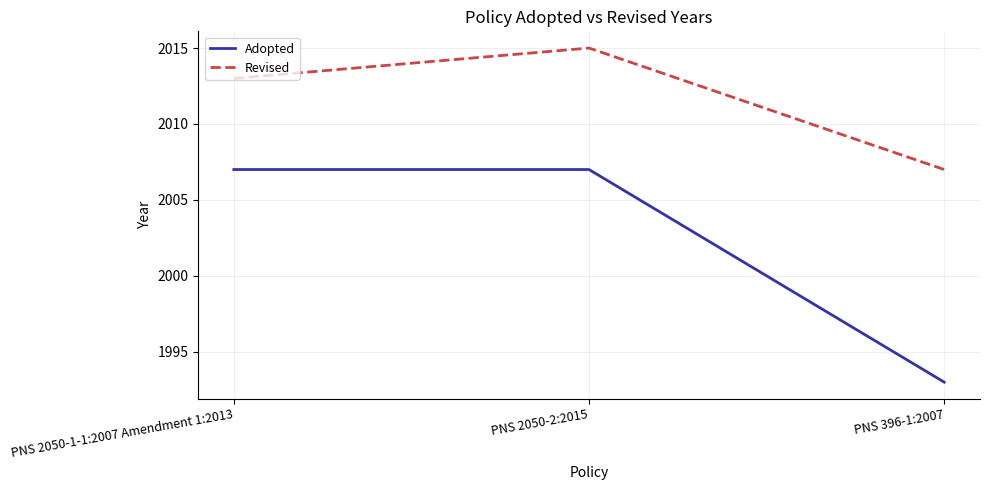

Count the Revised values in the range 2007 to 2015.

3